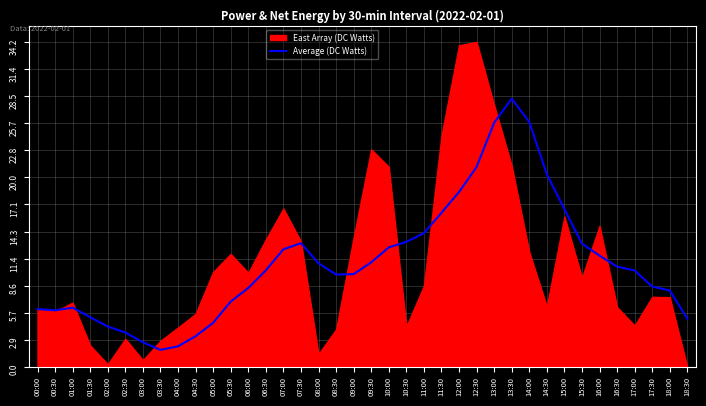

What is the lowest value of the Average (DC Watts) series?

1.8